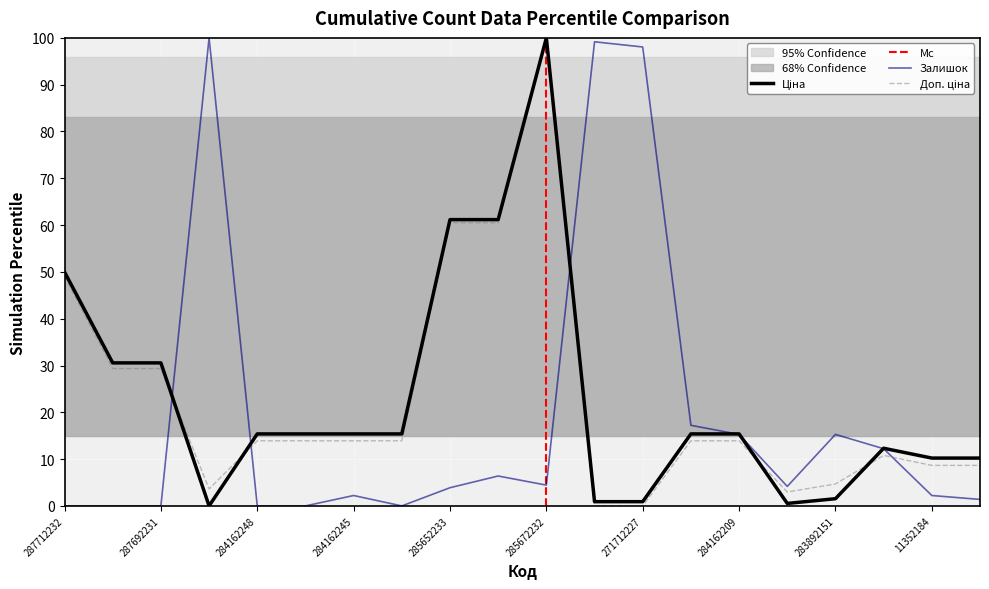

Does the chart display data point markers on the line(s)?

No